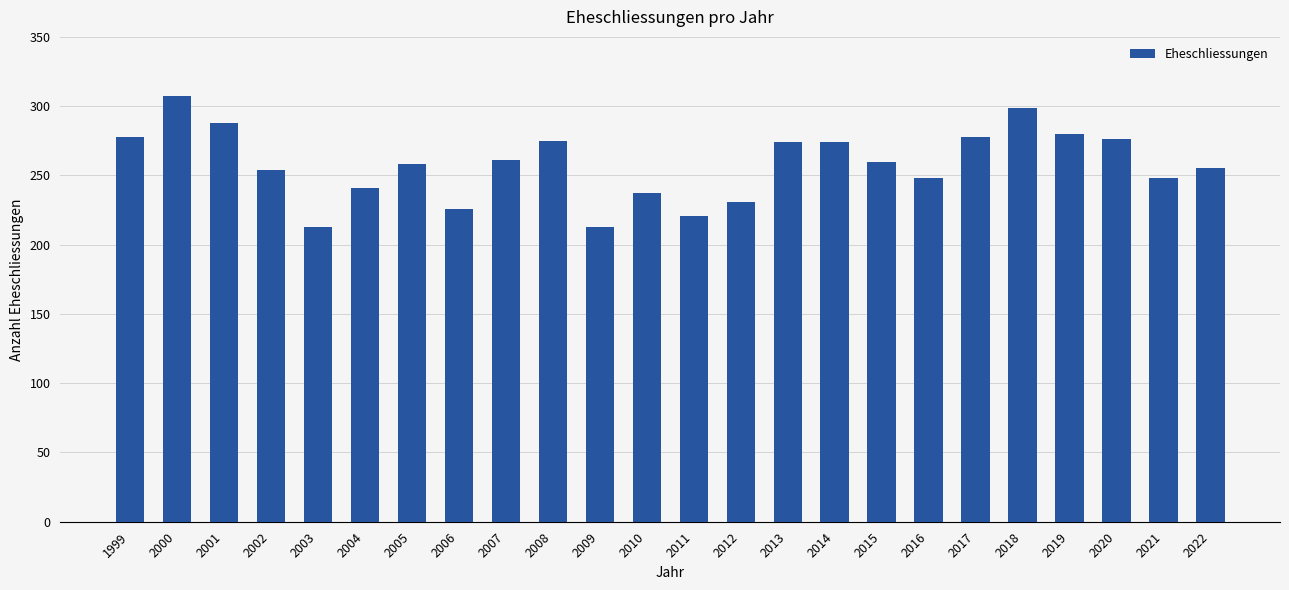

What is the smallest value displayed?

213